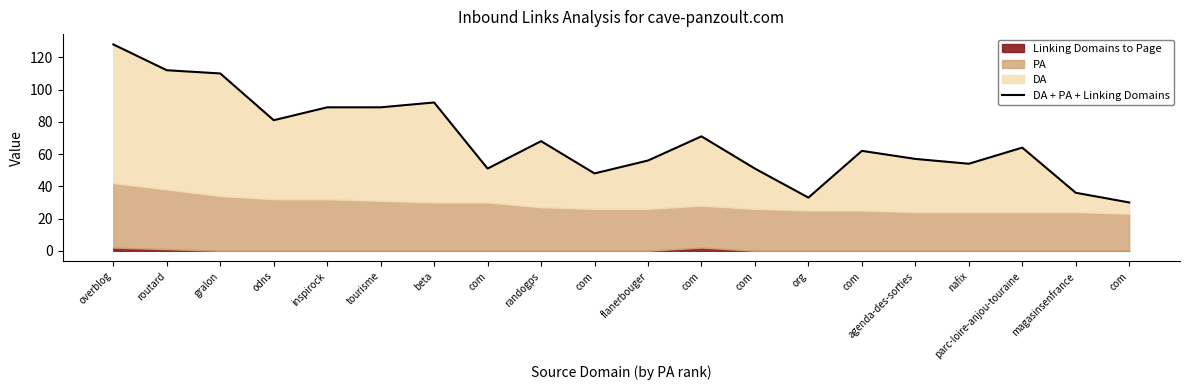

List the labels in order of value, largest first.

overblog, routard, gralon, beta, inspirock, tourisme, odns, com, randogps, parc-loire-anjou-touraine, com, agenda-des-sorties, flanerbouger, nafix, com, com, com, magasinsenfrance, org, com